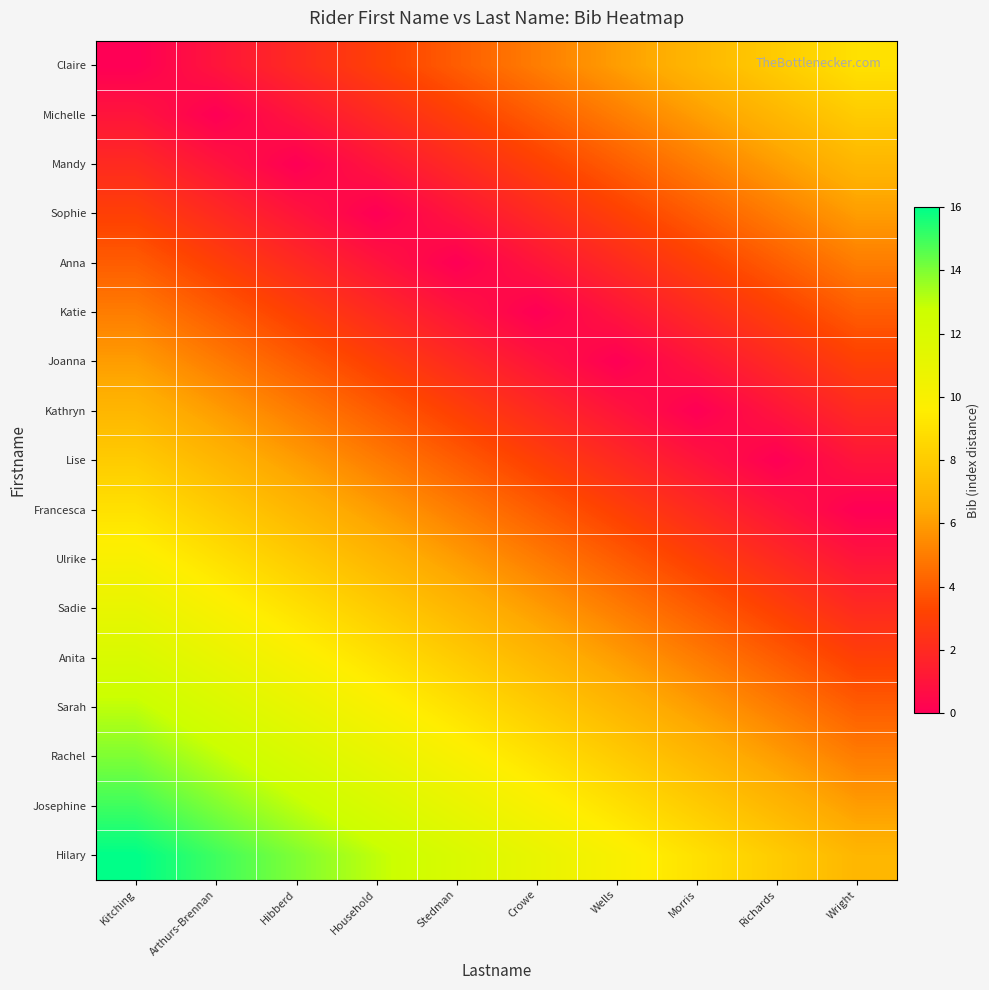

What is the maximum value shown in the chart?

16